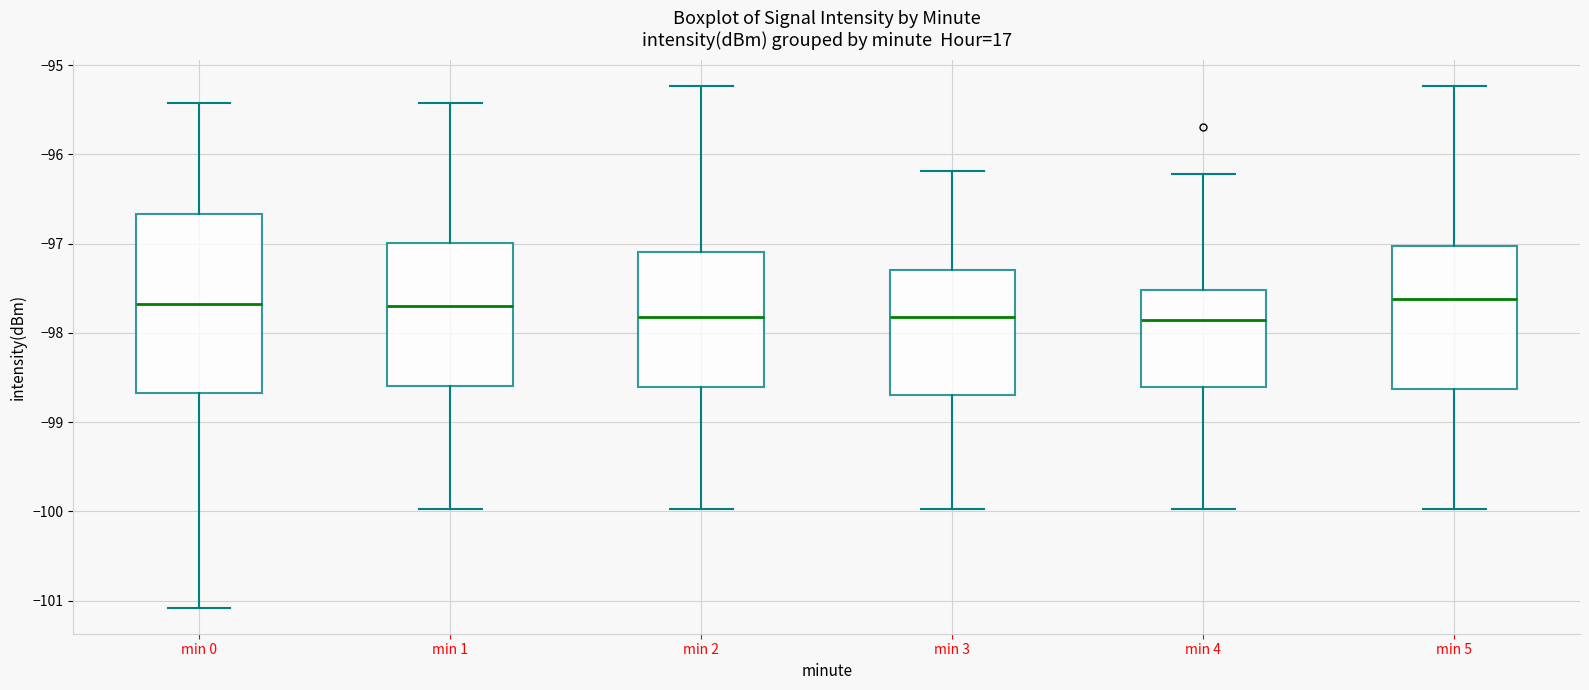

Where is the lower edge of the box for min 5 on the y-axis? The values are not printed on the chart, so give them approximately, as read against the axis.

-98.6